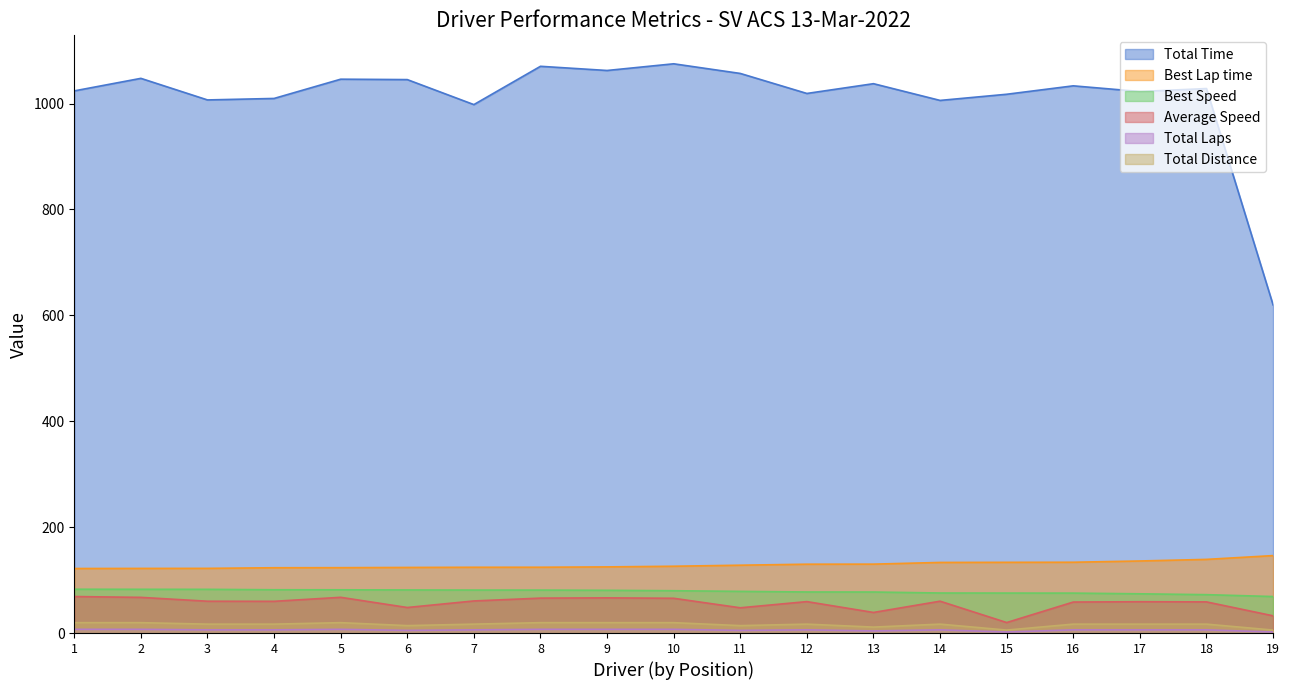

The value of Average Speed at 13 is 38.9. True or false?

True